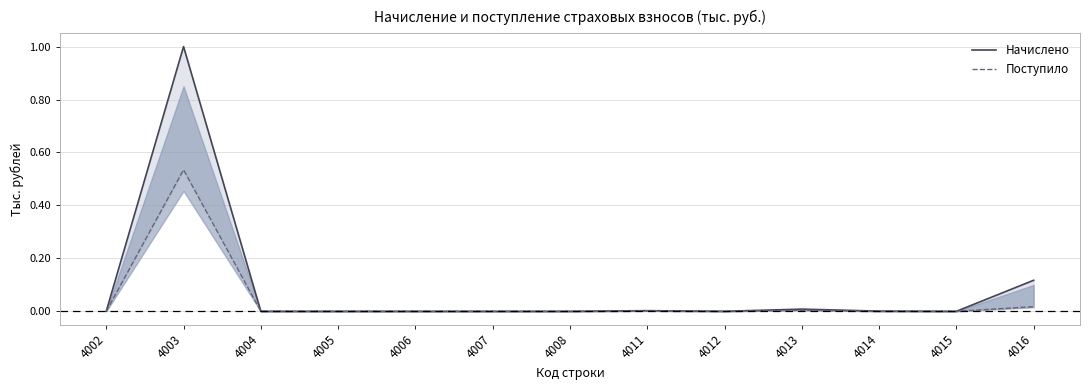

At which label is Начислено closest to 0?

4006